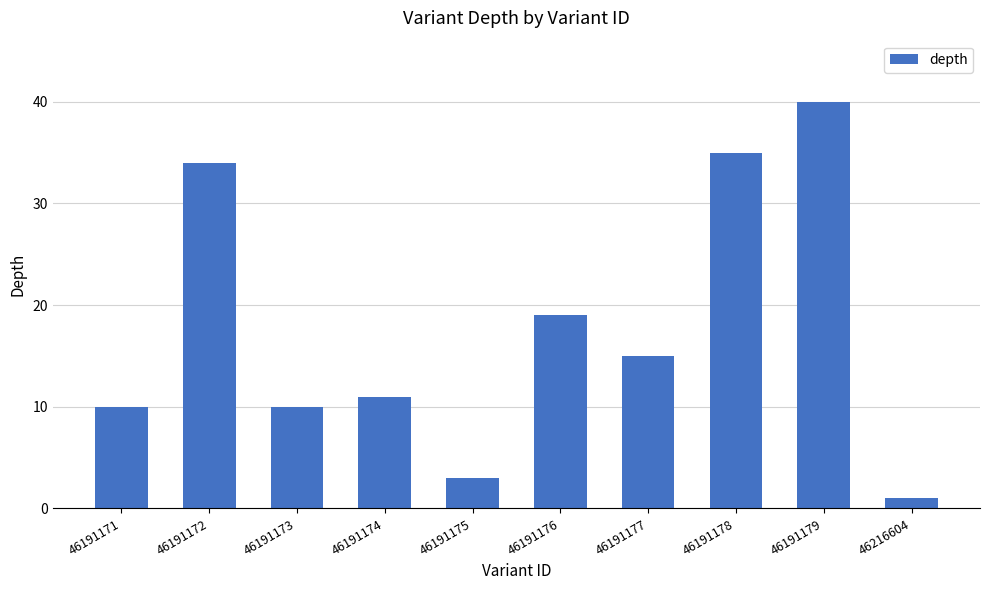

Where is the data nearest to the value 20?

46191176